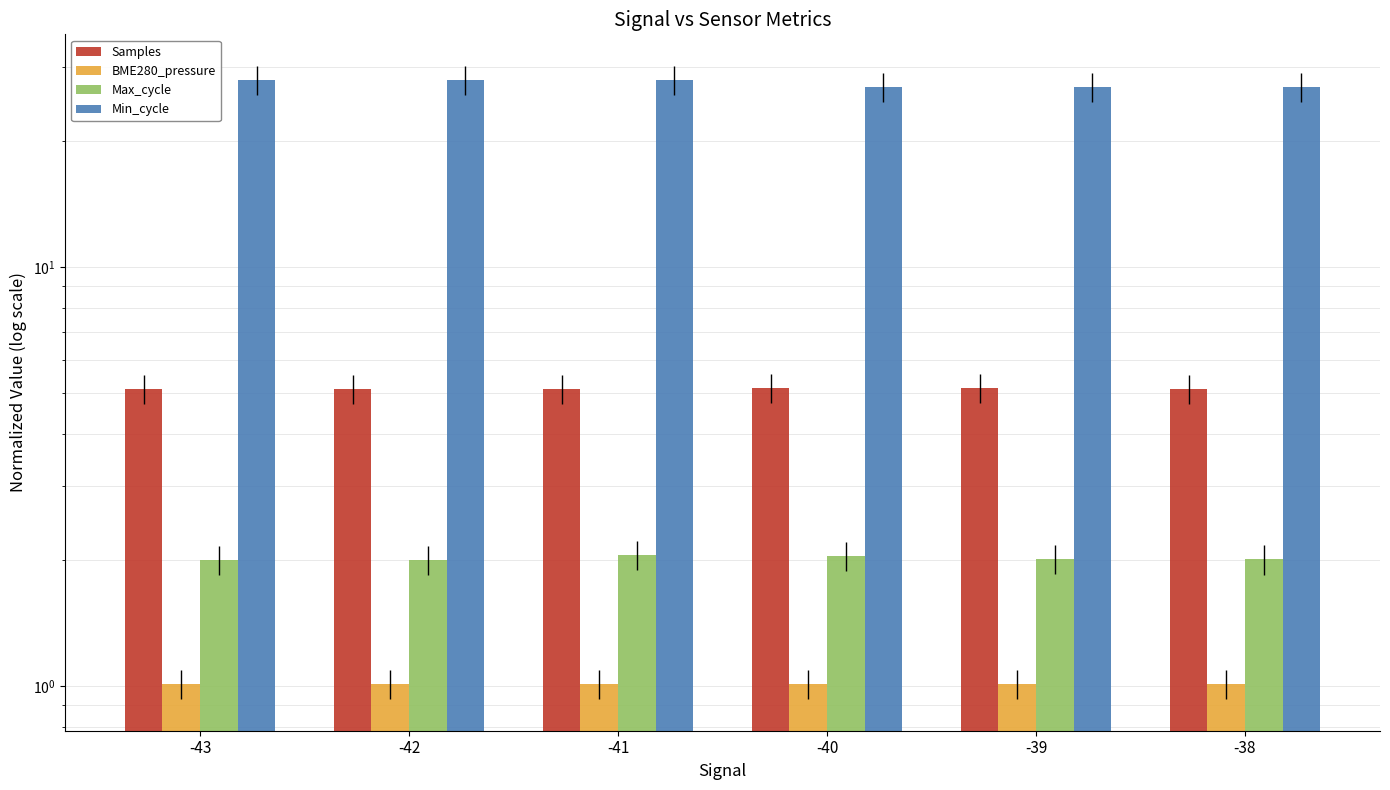

The Max_cycle series shows 3.6 at -39. True or false?

False